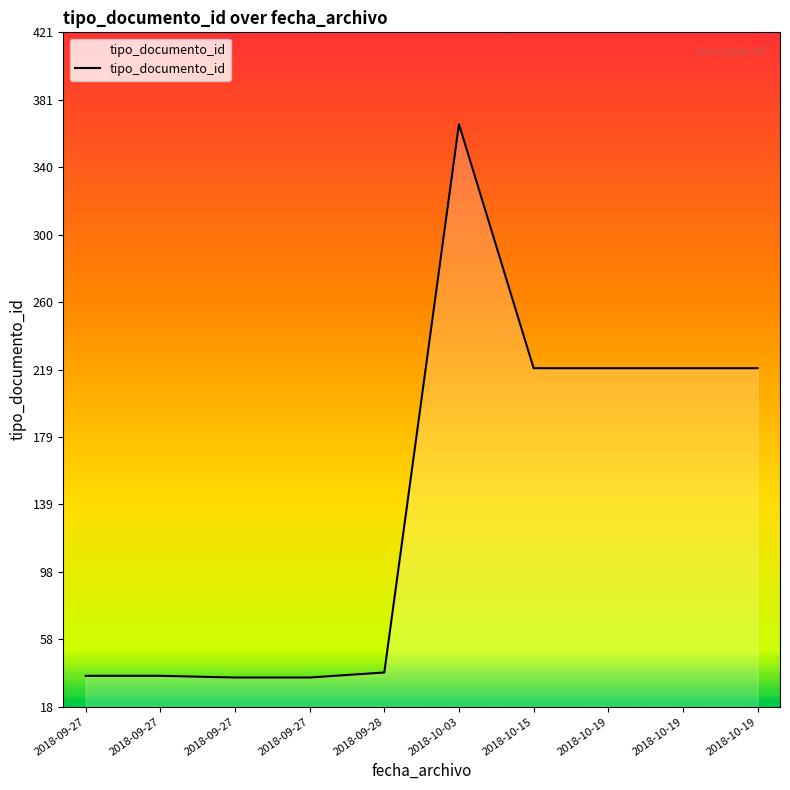

True or false: the data shows 54 at 2018-09-27.

False